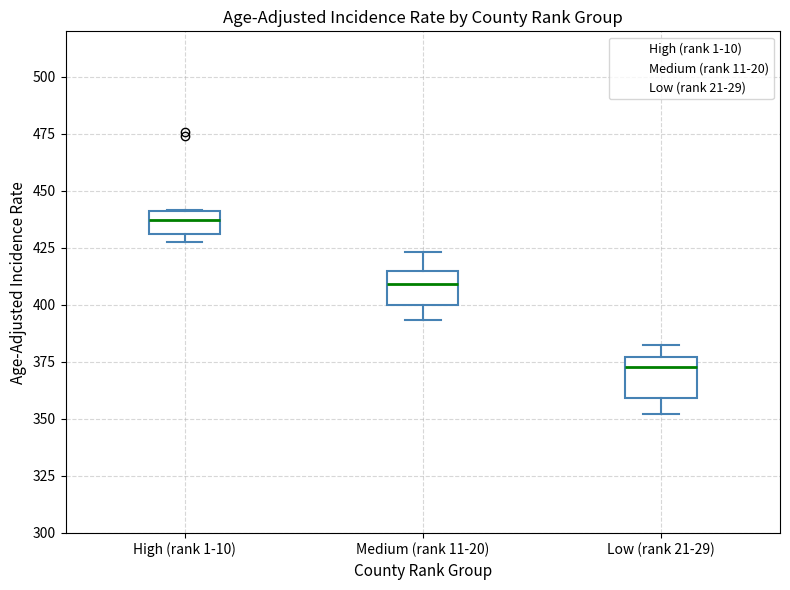

Reading left to right, read every box against the y-axis: the position of its median line, the range the box covers, and the ends of its whiskers. The values are not printed on the chart, so give them approximately, as read against the axis.

High (rank 1-10): median 435, box 430 to 440, whiskers 430 (just below the box's lower edge) to 440
Medium (rank 11-20): median 410, box 400 to 415, whiskers 395 to 425
Low (rank 21-29): median 375 (just below the box's upper edge), box 360 to 375, whiskers 350 to 380